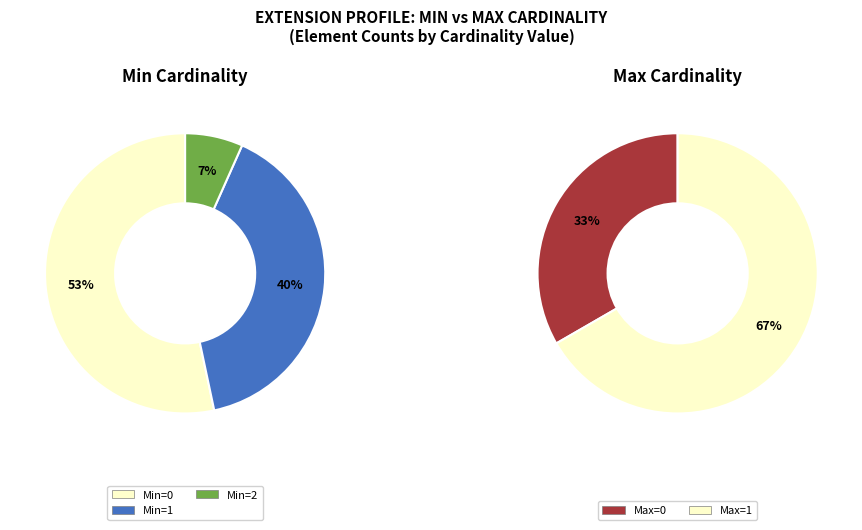

Which series has the largest range (max minus min)?

min_values